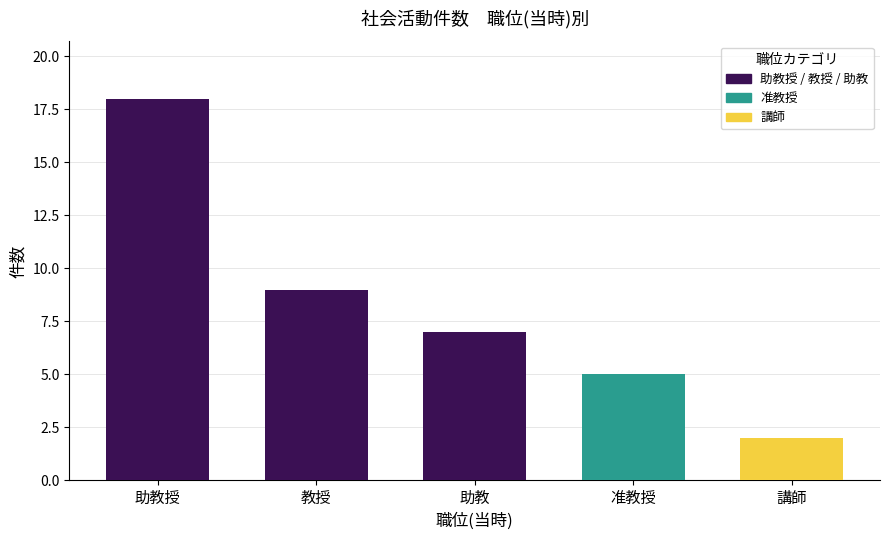

What is the change in value from 助教授 to 准教授?

-13